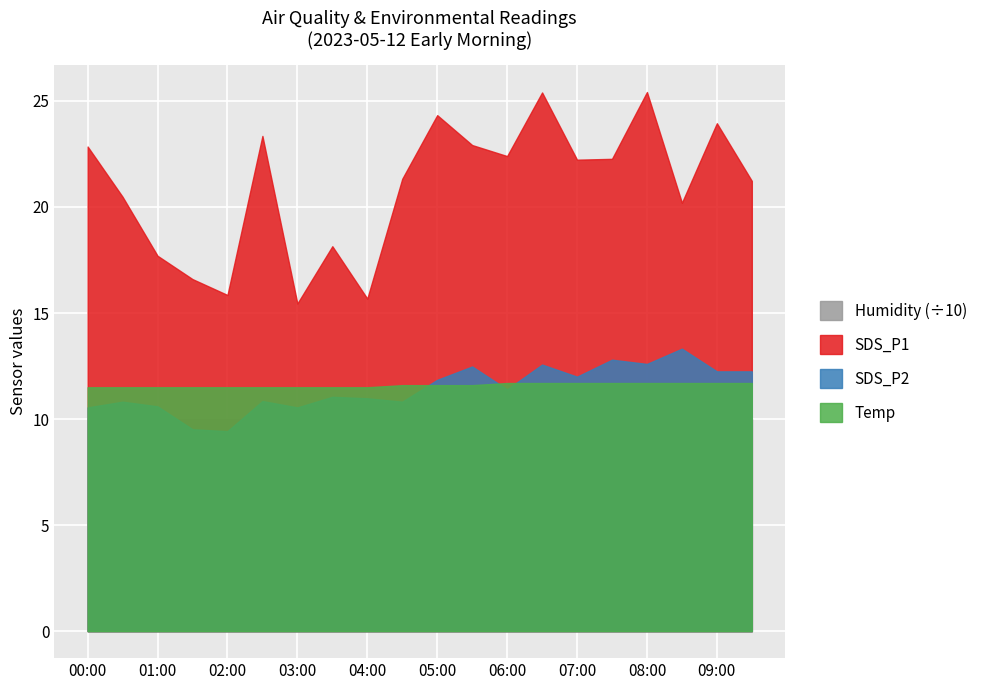

What is the sum of all SDS_P2 values?

228.7